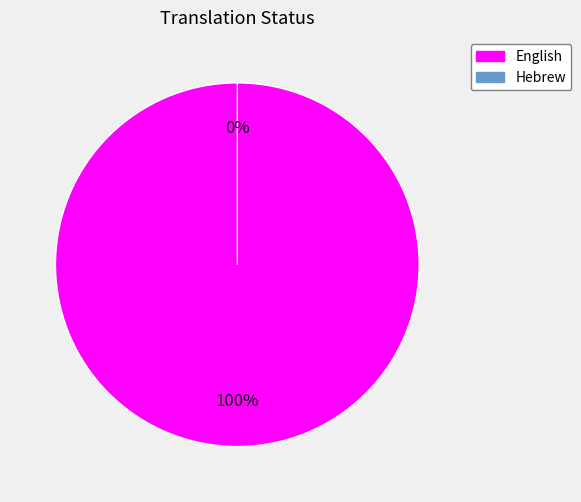

To the nearest percent, what portion does English represent?

100%